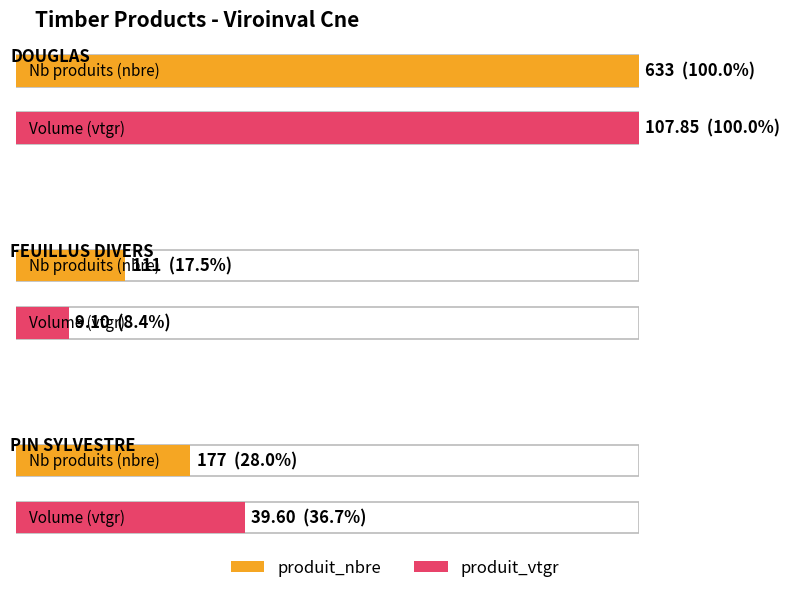

Between 18 and FEUILLUS DIVERS, which is larger?

FEUILLUS DIVERS